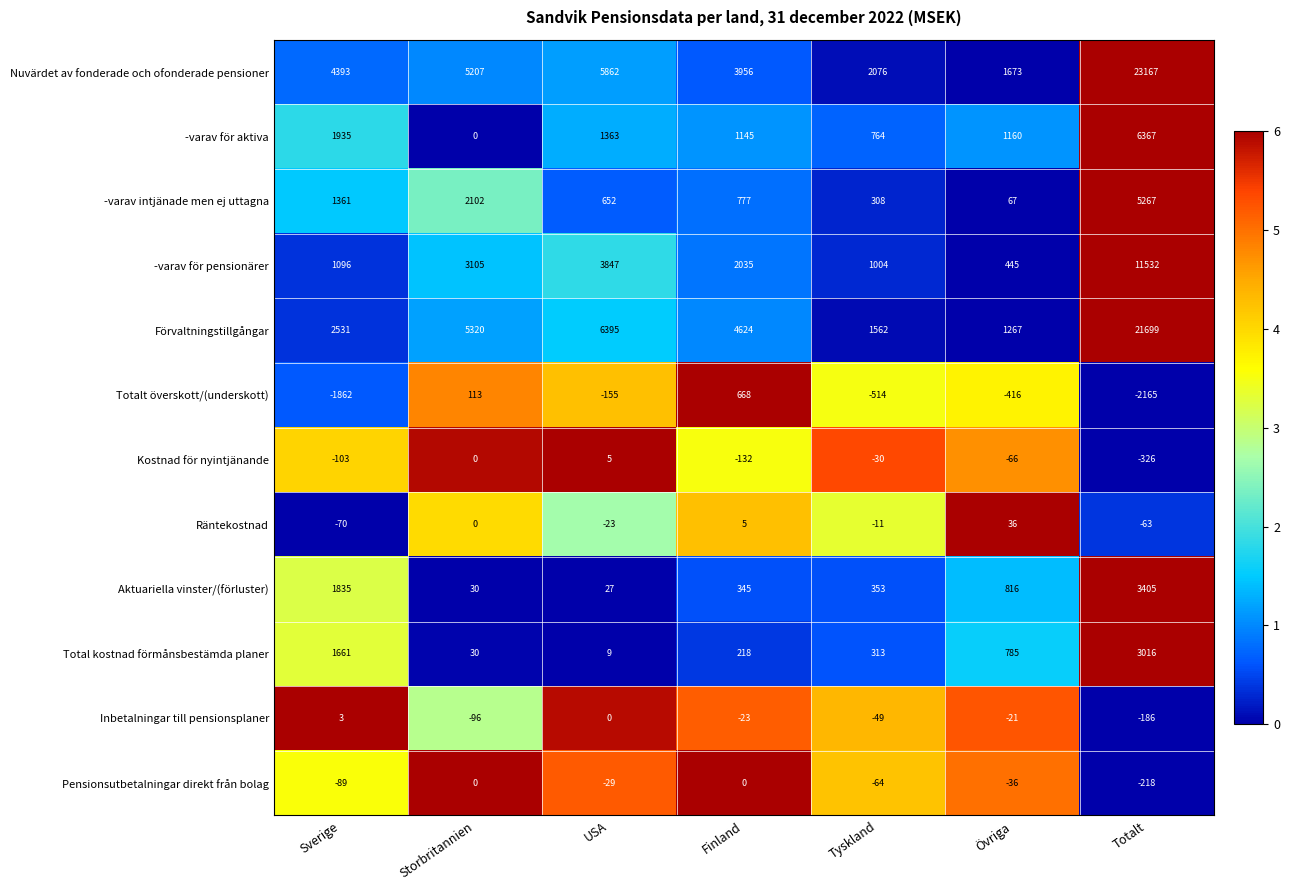

Which category has the highest value in the -varav för aktiva series?

Totalt